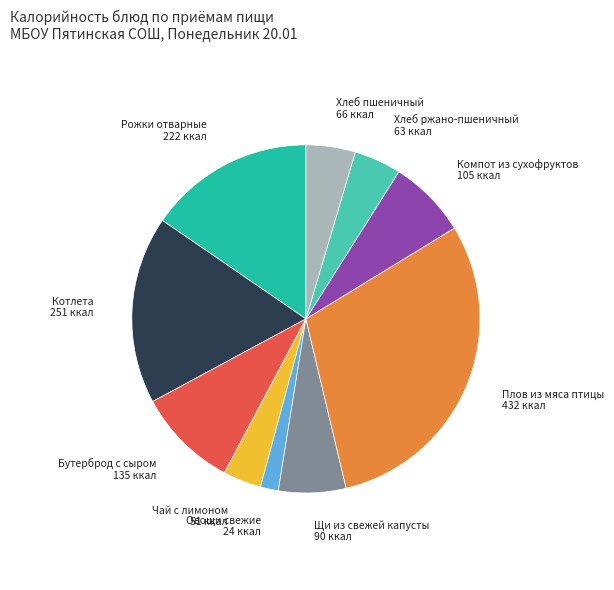

Which has a higher value, Чай с лимоном or Овощи свежие?

Чай с лимоном